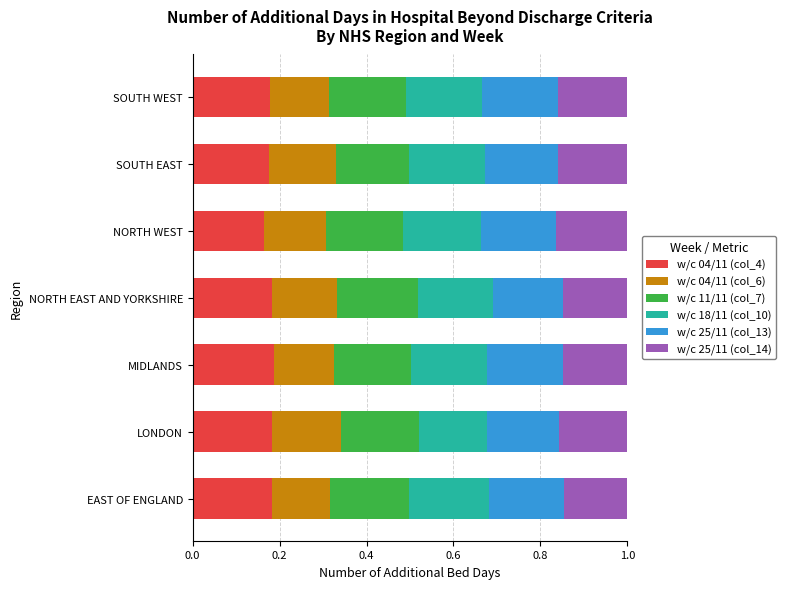

True or false: w/c 04/11 (col_4) has a value of 0.1 at SOUTH WEST.

False